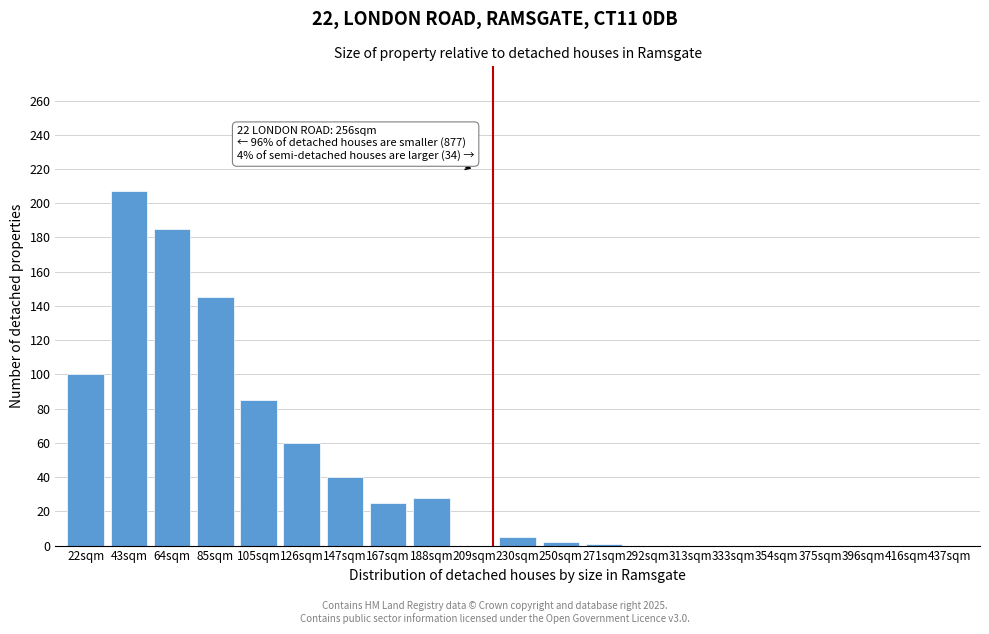

Between 188sqm and 105sqm, which is larger?

105sqm